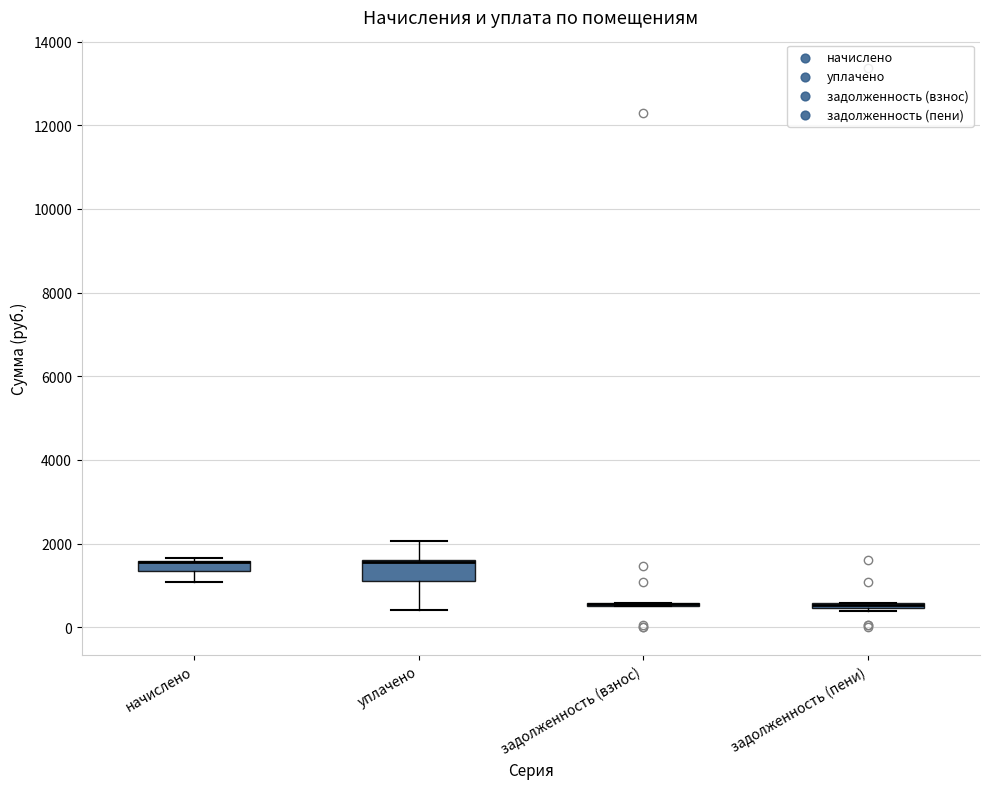

Comparing the boxes themselves (not the whiskers), which one is the tallest?

уплачено